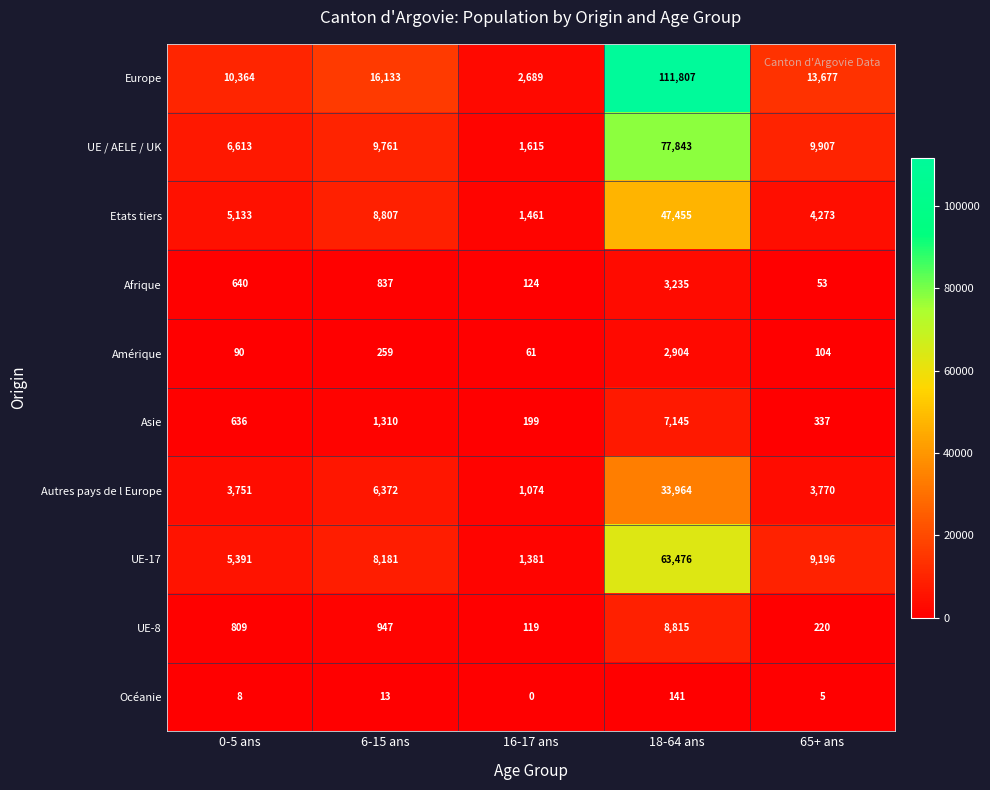

Which series changed the most between 16-17 ans and 18-64 ans?

Europe